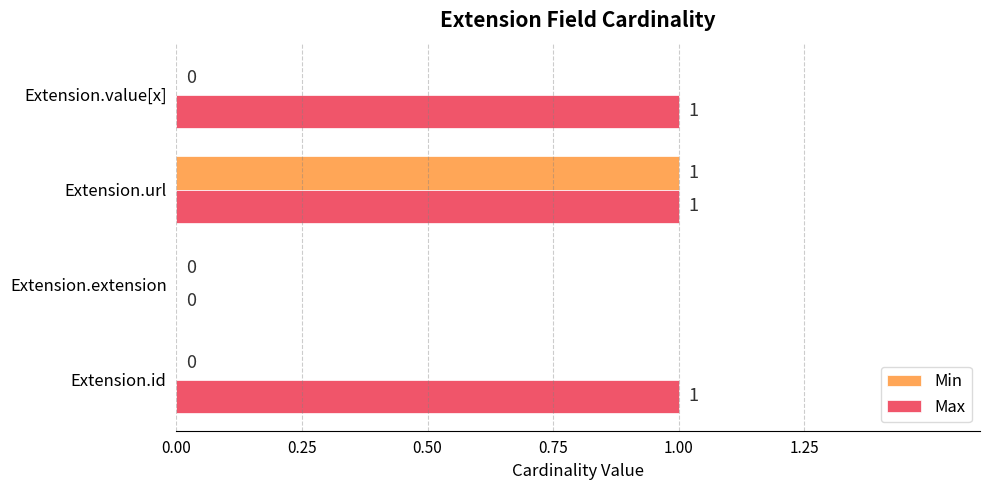

The value of Max at Extension.id is 1. True or false?

True